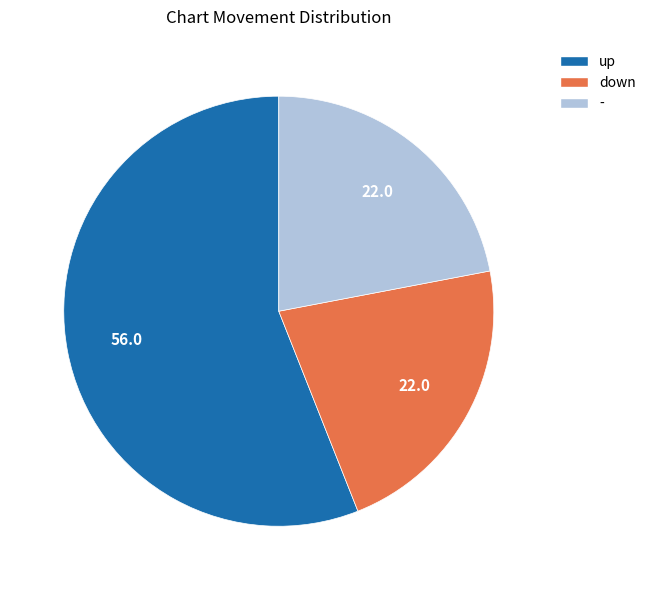

Which has a higher value, up or down?

up